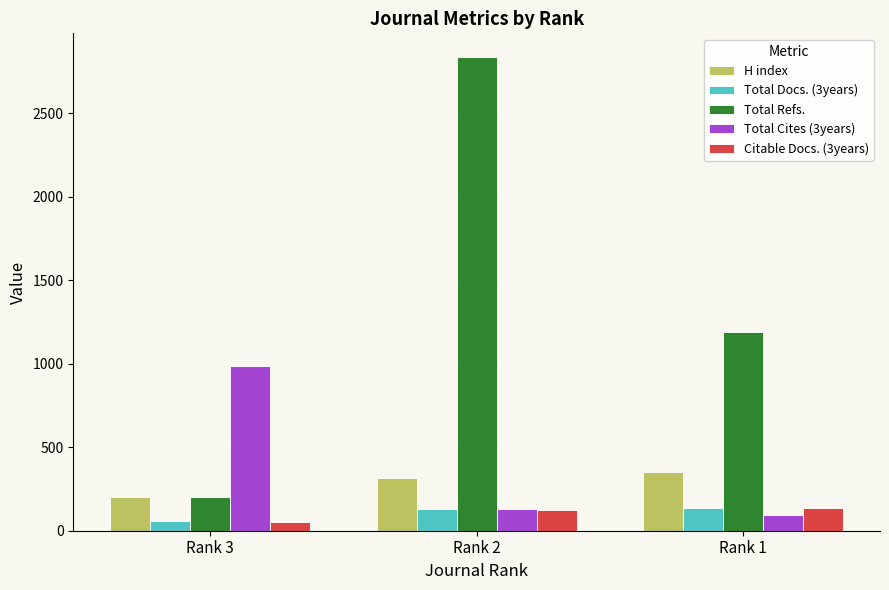

At which label does Total Cites (3years) first exceed 128?

Rank 3